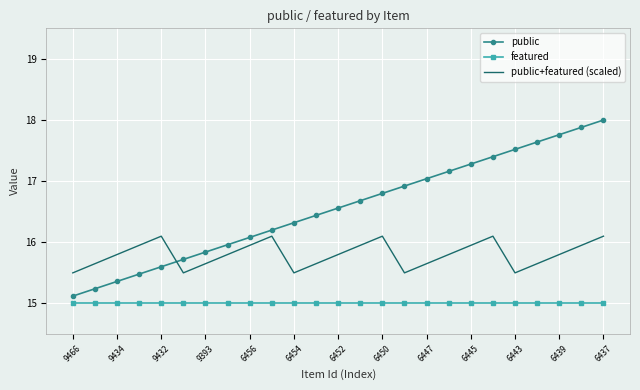

True or false: public has more than 1 points higher than both neighbors.

False